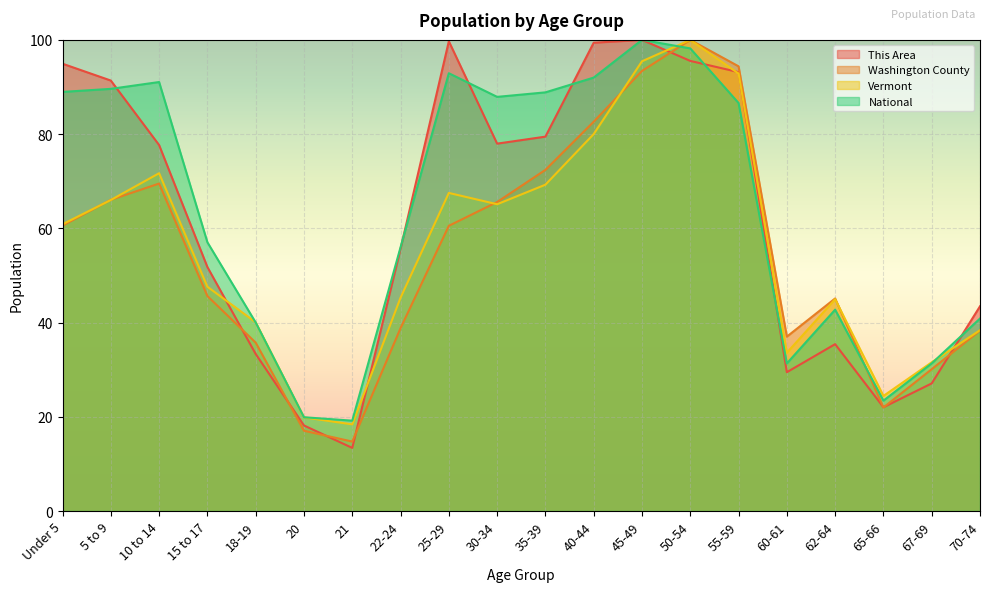

At 65-66, list the series in order from largest to smallest.

Vermont, National, This Area, Washington County